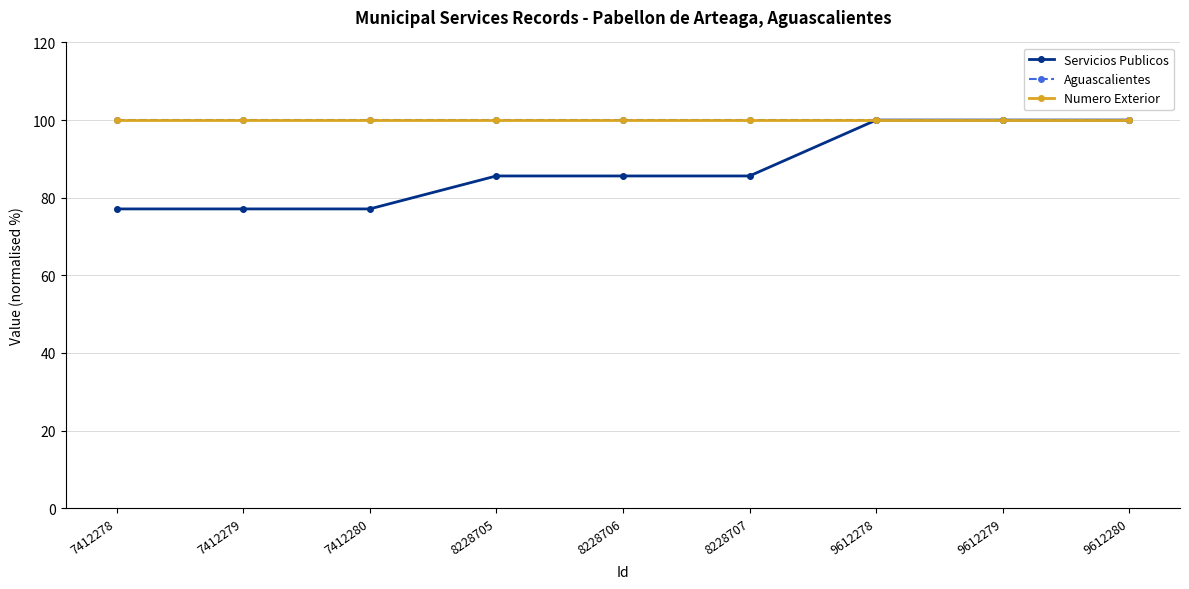

What is the difference between the maximum and minimum values in the Servicios Publicos series?

22.9